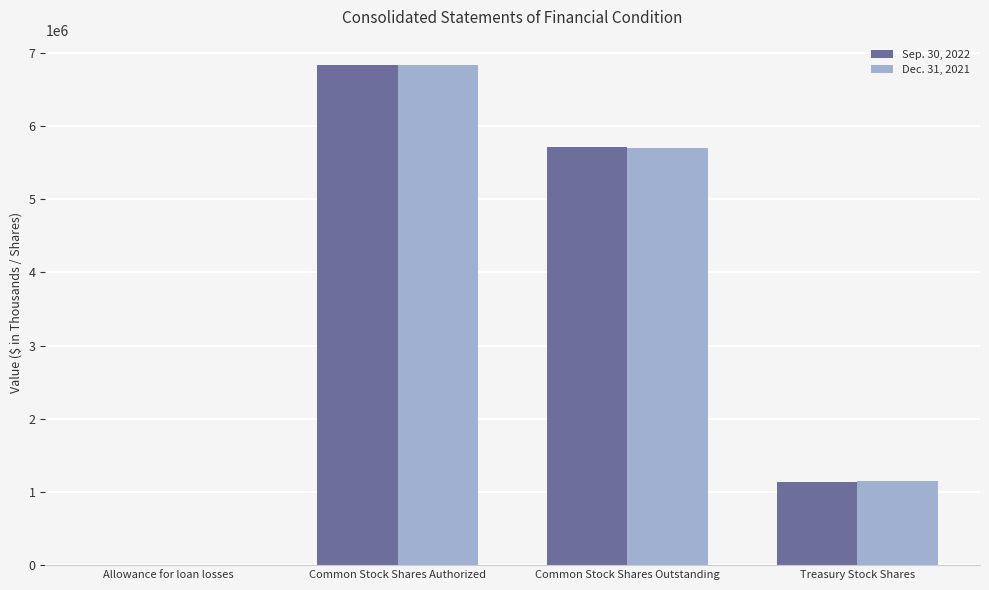

What is the spread (max minus min) of values at Treasury Stock Shares?

15177